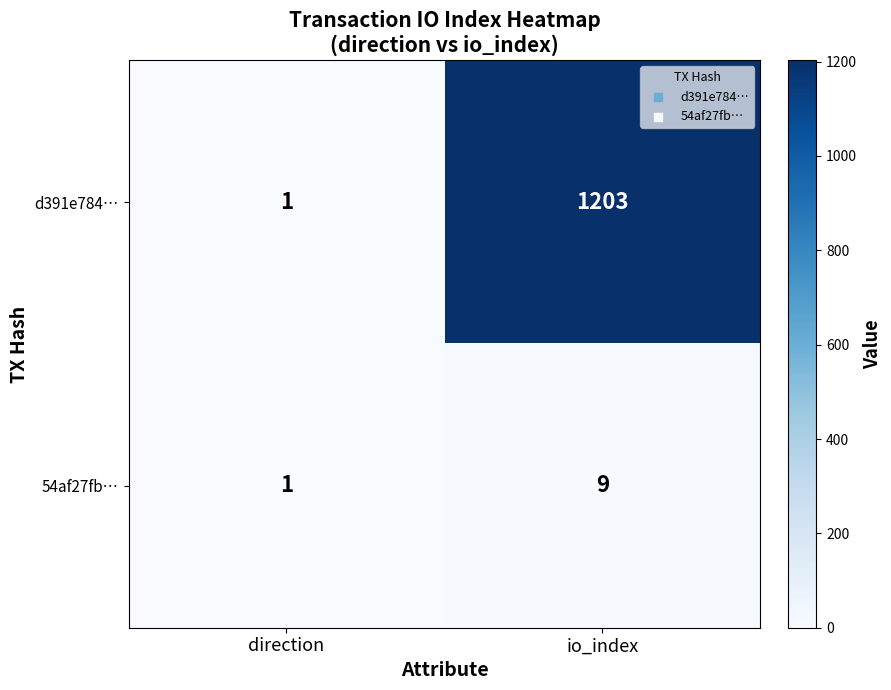

At which label is 54af27fb… closest to 5?

direction